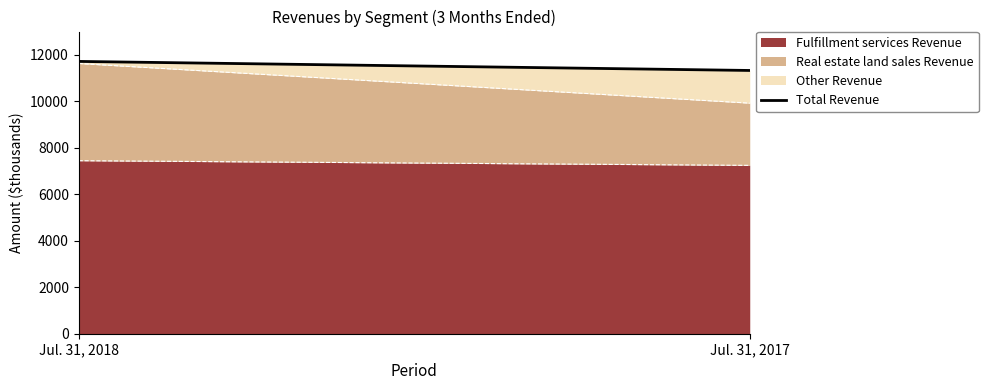

How many values are below 11715?

1